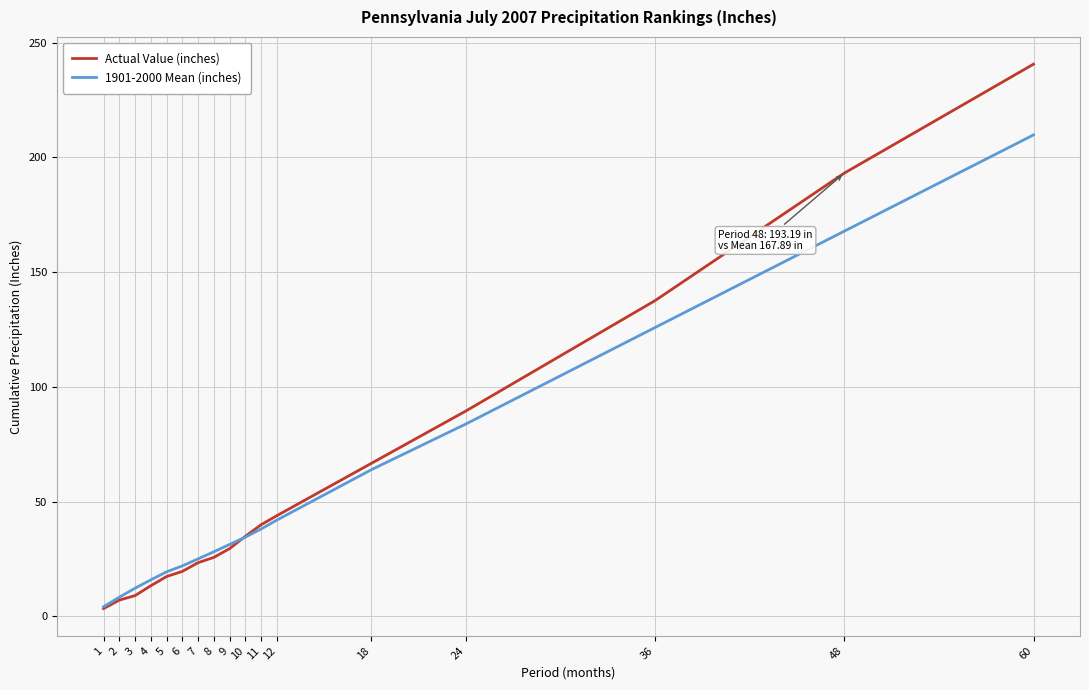

What is the sum of all 1901-2000 Mean (inches) values?

932.9